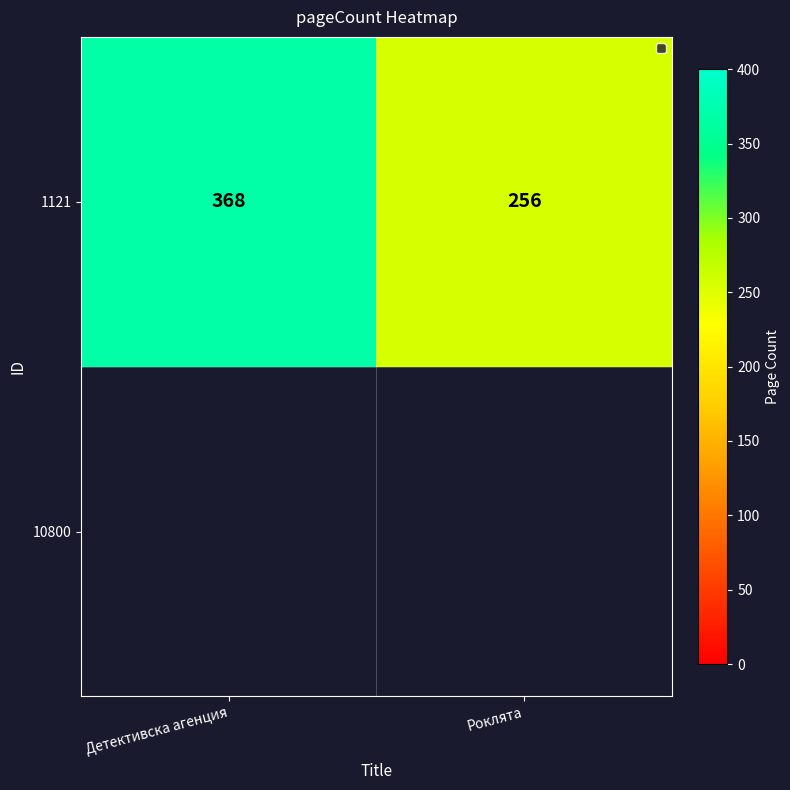

Between Детективска агенция and Роклята, which is larger?

Детективска агенция